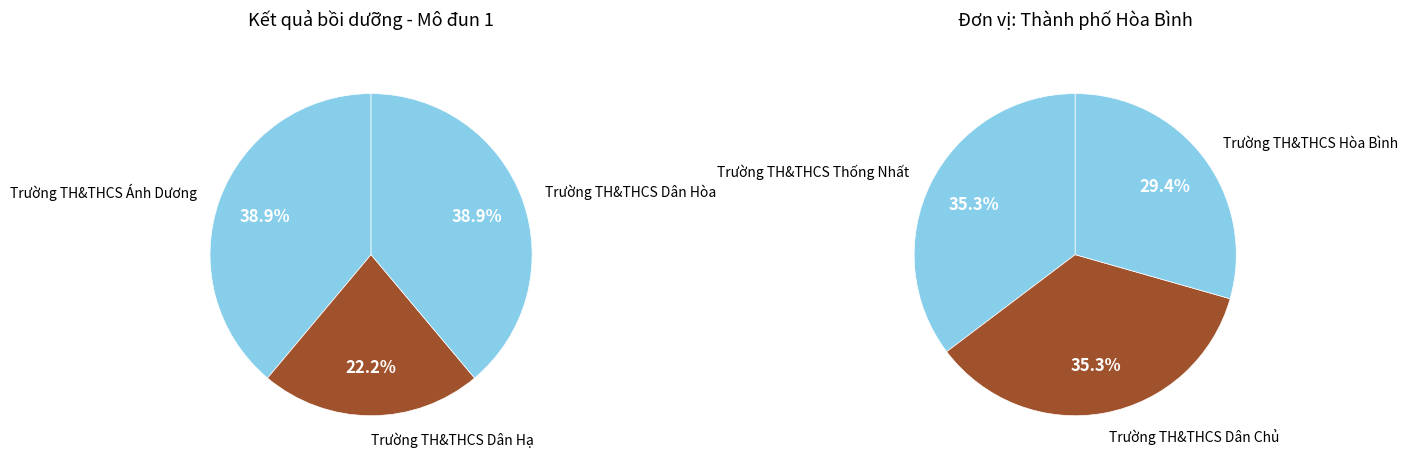

Count the number of slices in the pie.

6